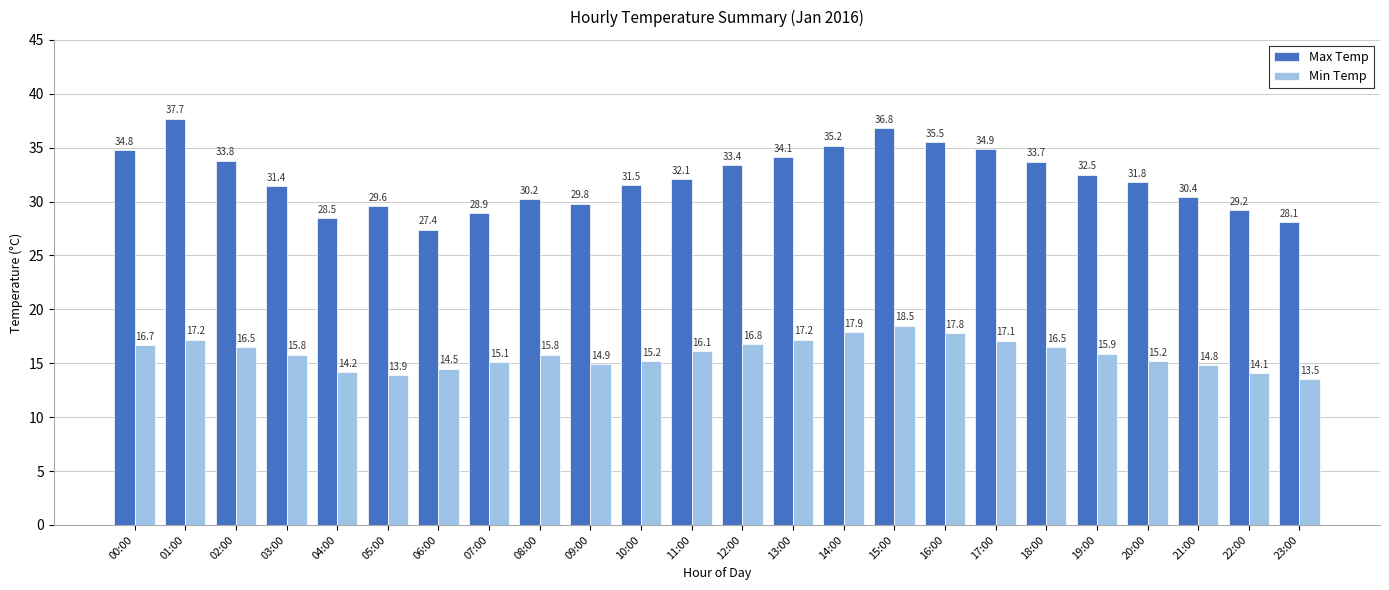

What are all the series names shown in the legend?

Max Temp, Min Temp